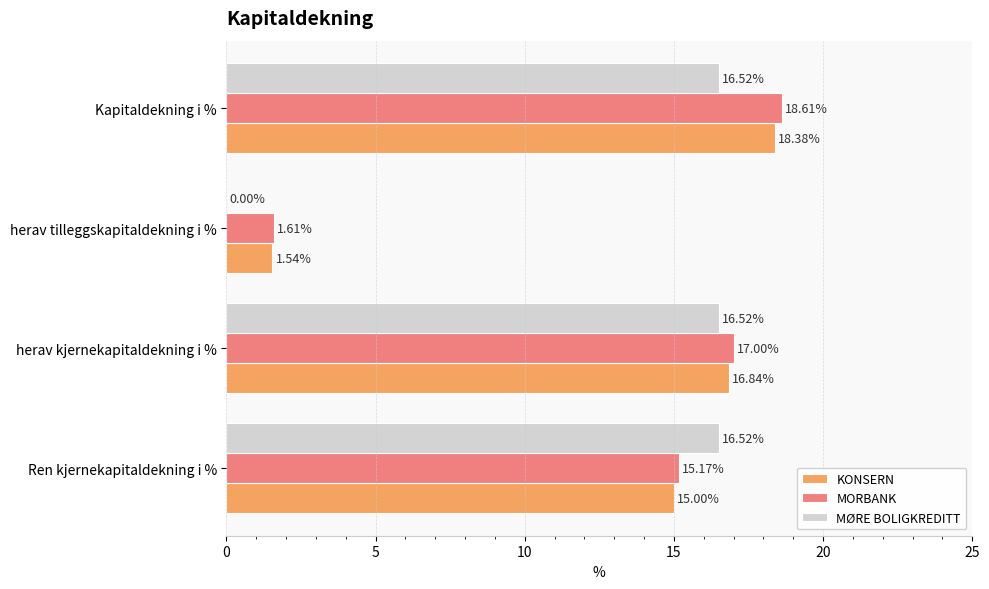

Which series changed the most between Ren kjernekapitaldekning i % and Kapitaldekning i %?

MORBANK